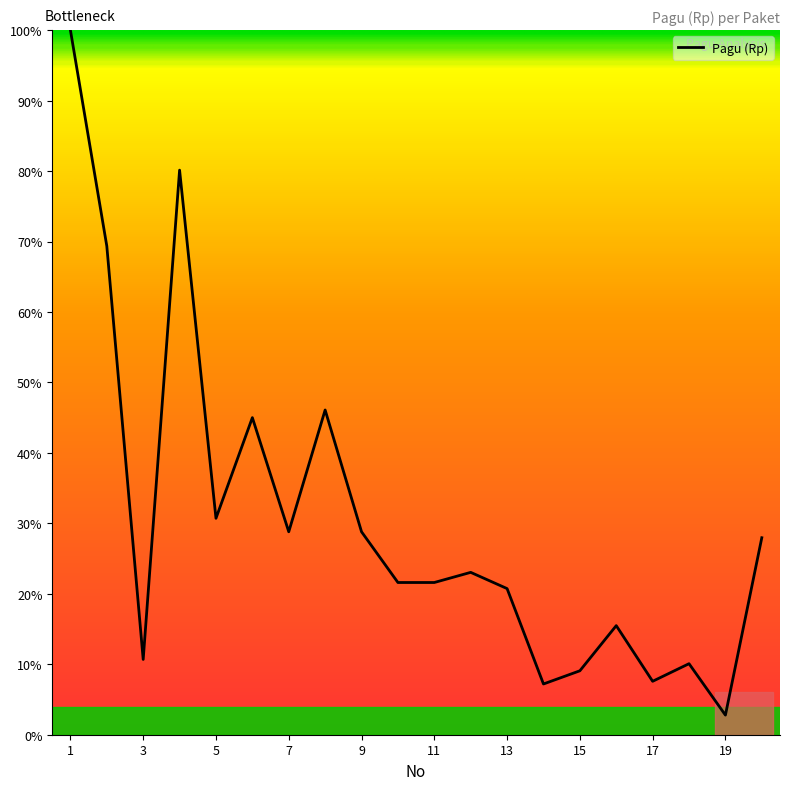

What is the difference between the maximum and minimum values?

97.2